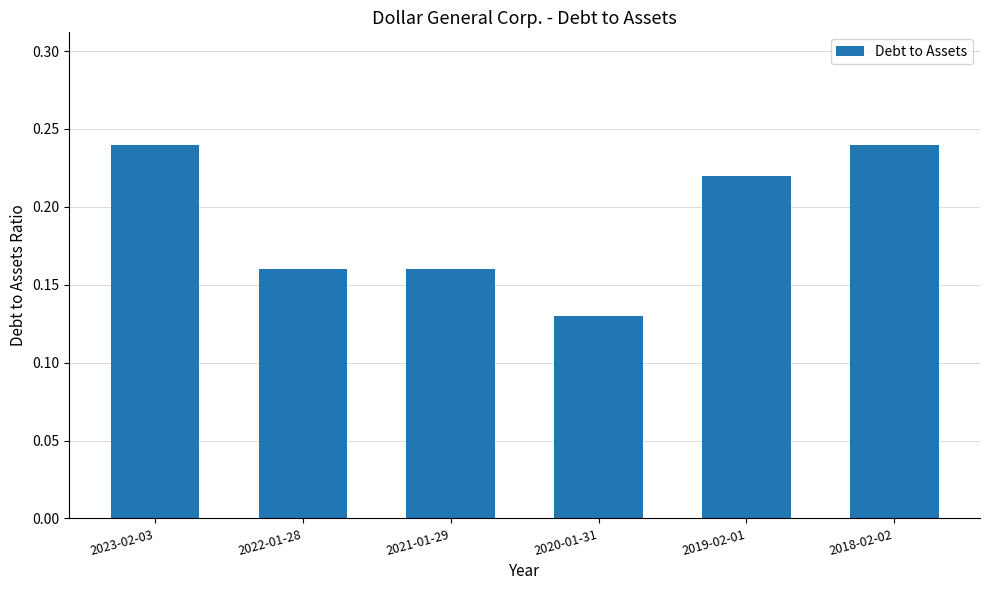

Where is the data nearest to the value 0?

2020-01-31